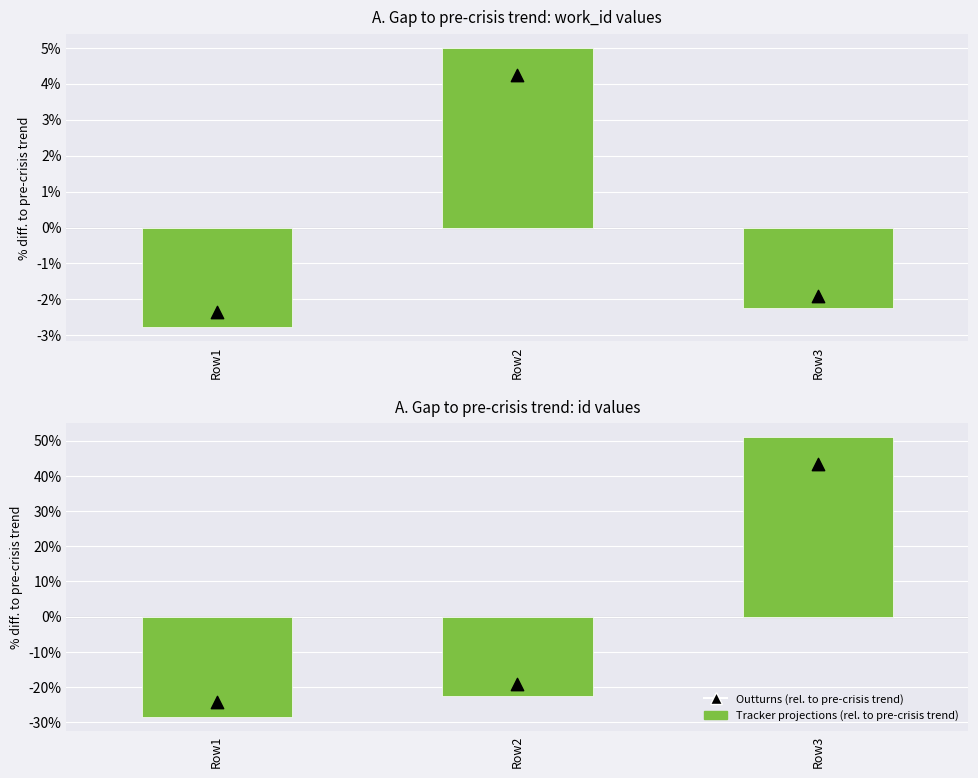

Which series has the largest total across all categories?

Tracker projections (rel. to pre-crisis trend)